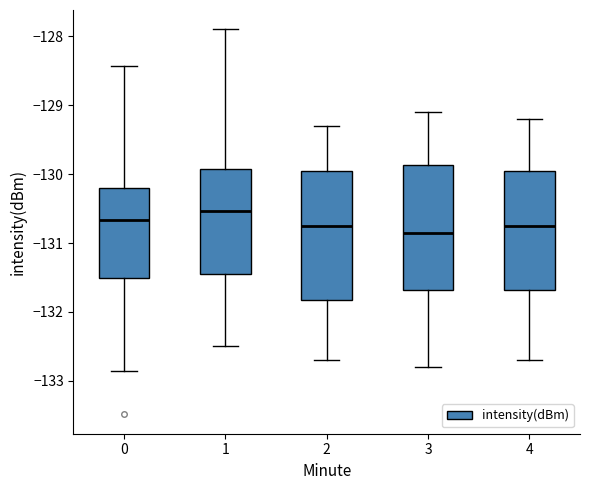

Reading left to right, transcribe this box plot: for each box, give where its median line is, the range the box spans, and where its two whiskers end, as read against the y-axis. The values are not printed on the chart, so give them approximately, as read against the axis.

0: median -130.7, box -131.5 to -130.2, whiskers -132.9 to -128.4
1: median -130.5, box -131.4 to -129.9, whiskers -132.5 to -127.9
2: median -130.7, box -131.8 to -129.9, whiskers -132.7 to -129.3
3: median -130.8, box -131.7 to -129.9, whiskers -132.8 to -129.1
4: median -130.7, box -131.7 to -129.9, whiskers -132.7 to -129.2